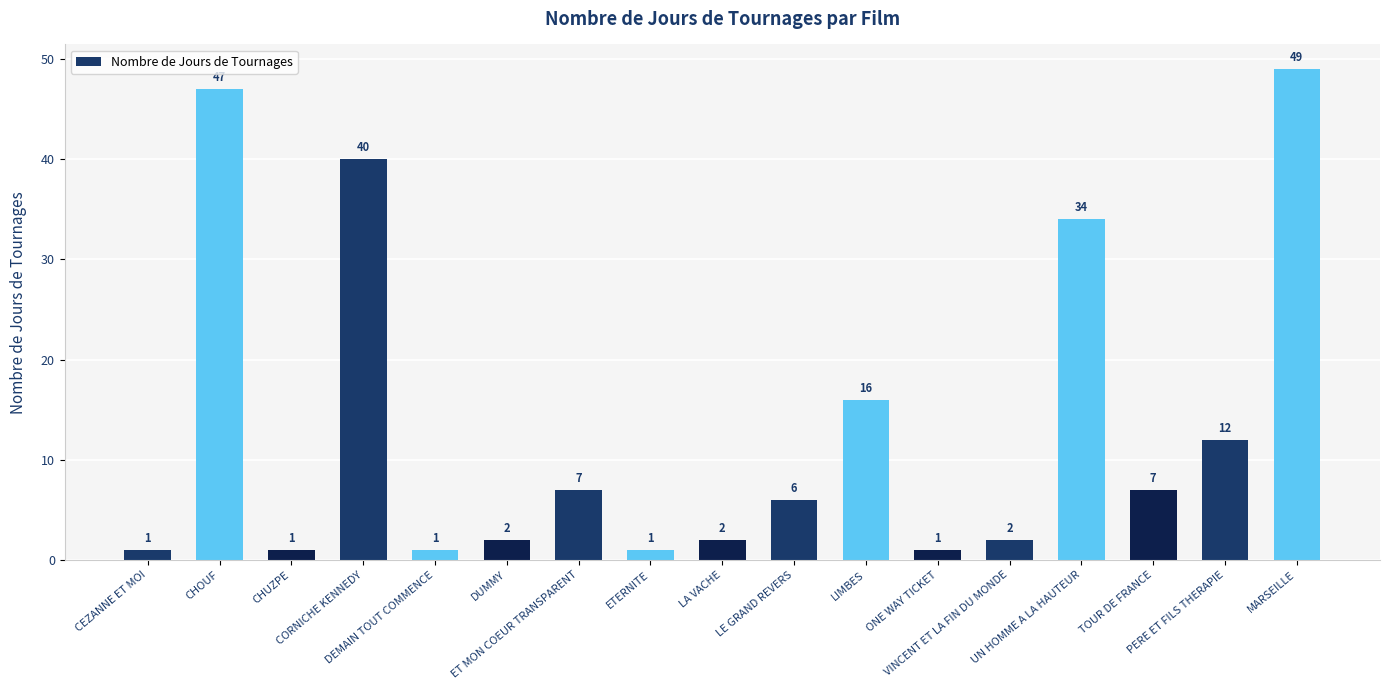

Count the number of data series in this chart.

1